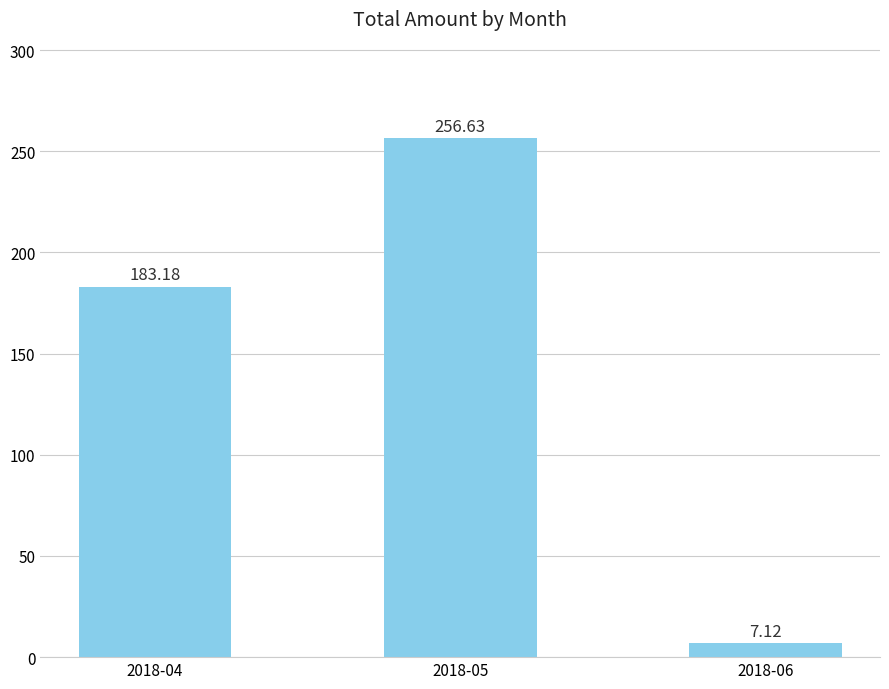

What is the greatest value displayed?

256.6